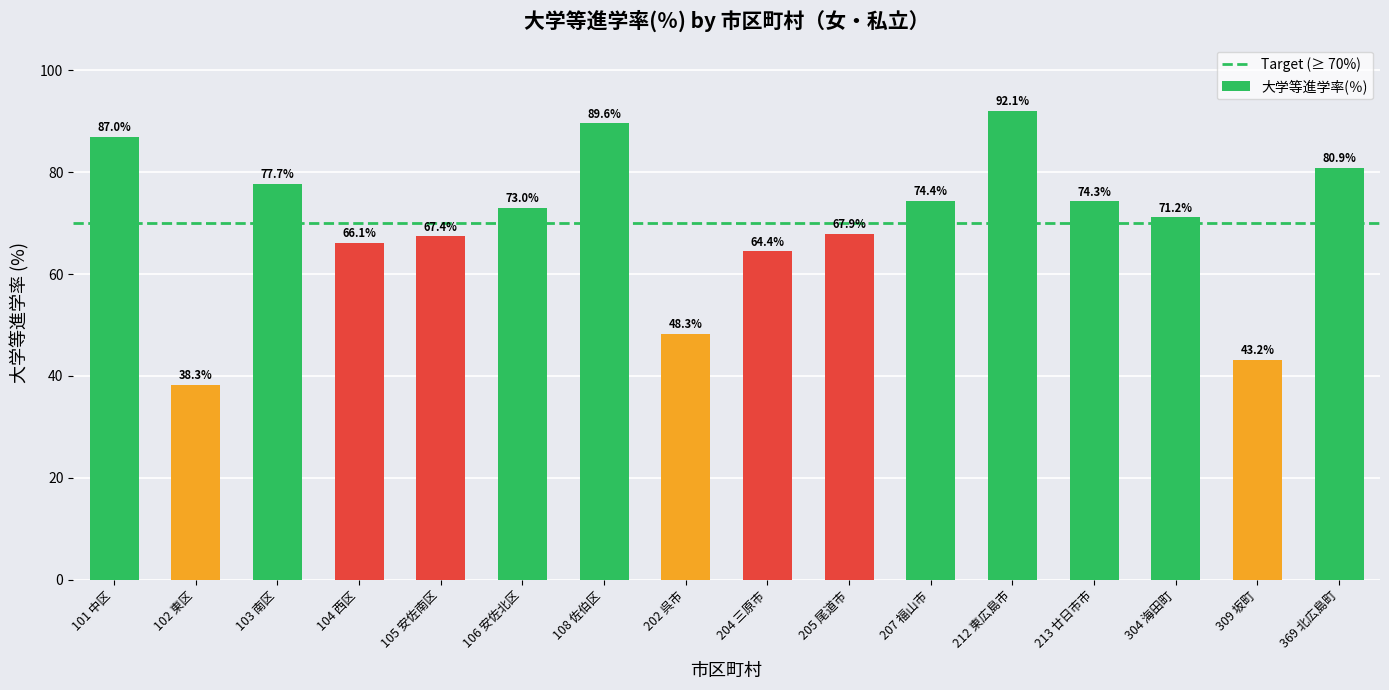

What is the ratio of the value at 369 北広島町 to the value at 104 西区?

1.2